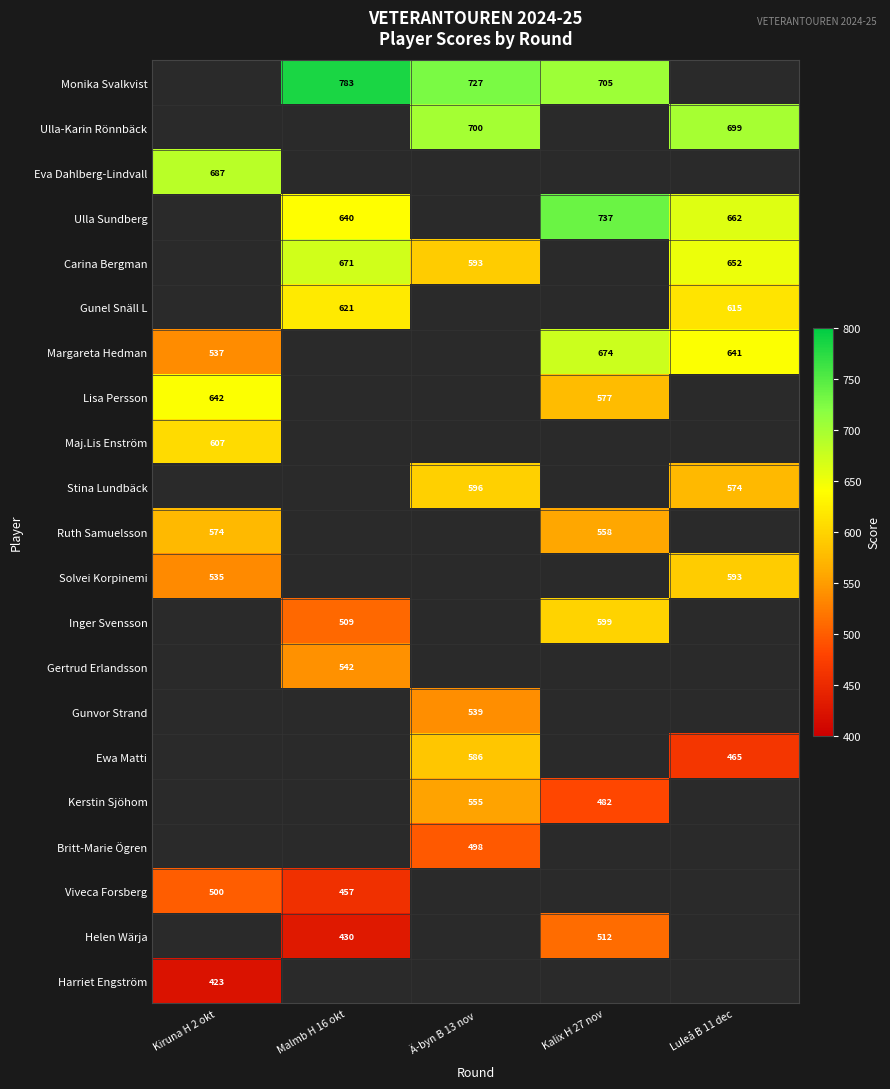

Is it true that Ruth Samuelsson equals 356 at Kiruna H 2 okt?

False